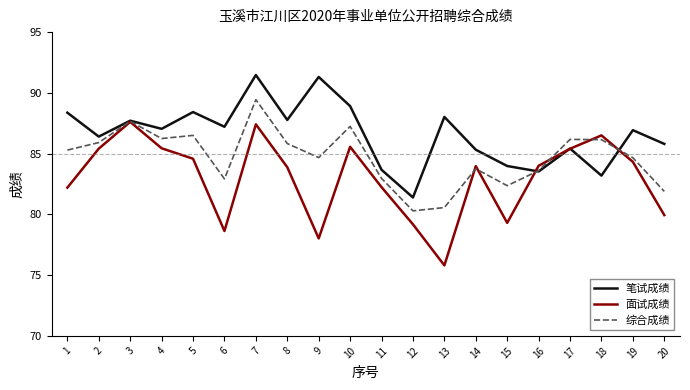

What are all the series names shown in the legend?

笔试成绩, 面试成绩, 综合成绩